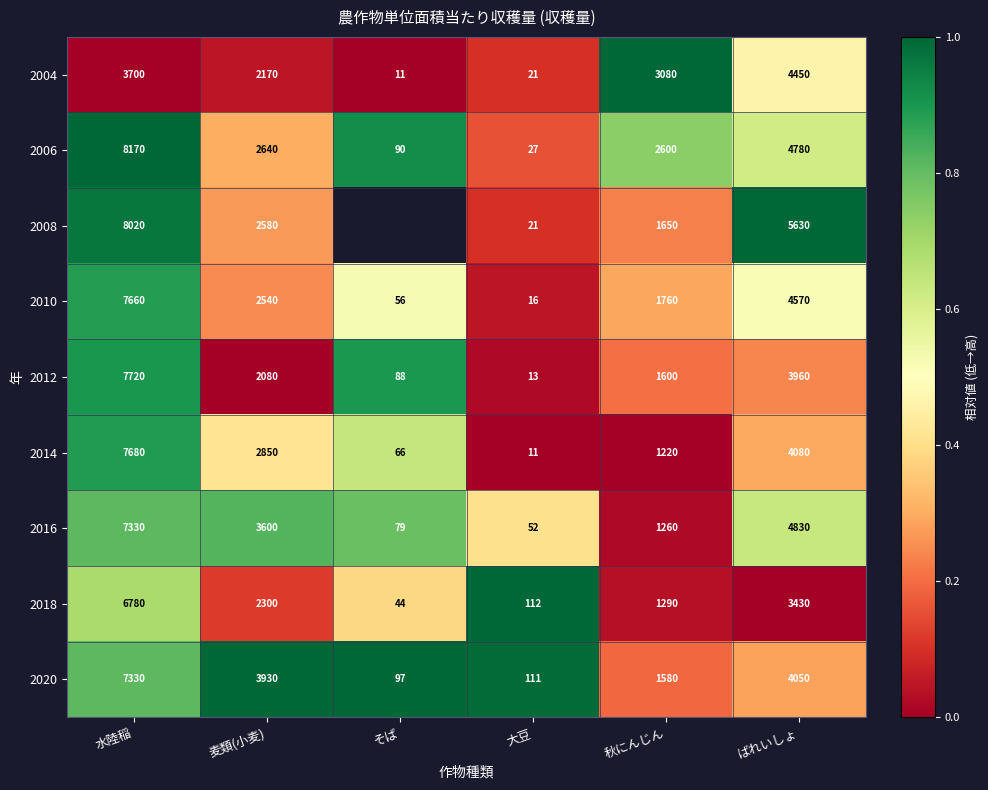

What value does the 2006 series have at 麦類(小麦), to the nearest 100?

2600